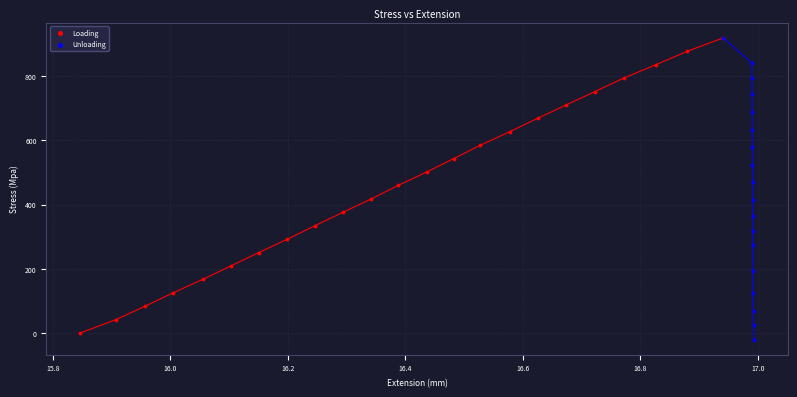

What are all the series names shown in the legend?

Loading, Unloading